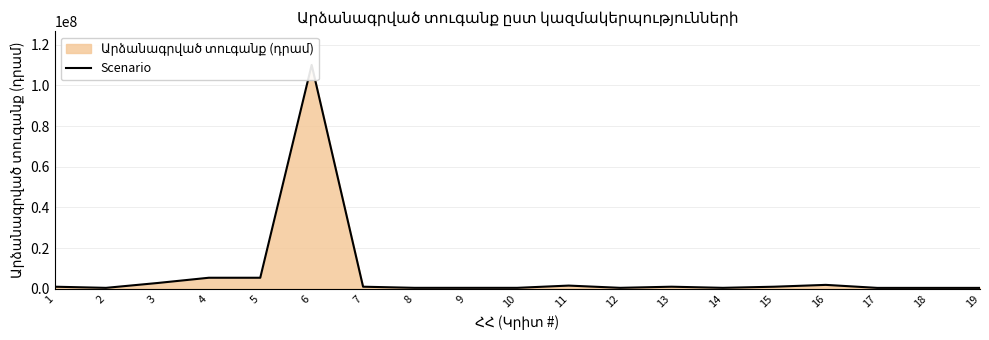

True or false: the data shows 1831437 at 15.

False